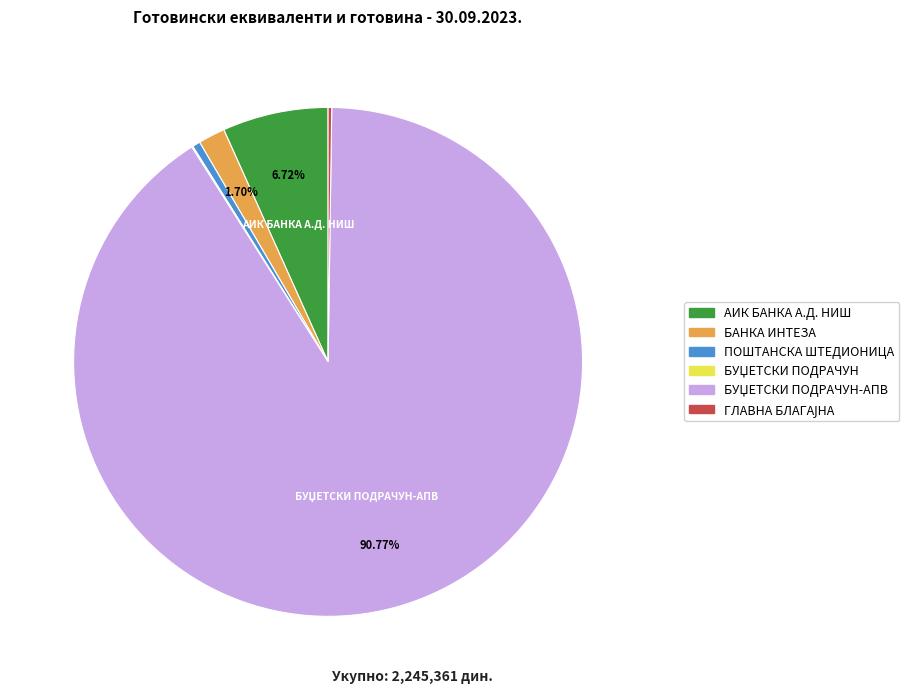

Is there any slice that represents more than half of the pie?

Yes